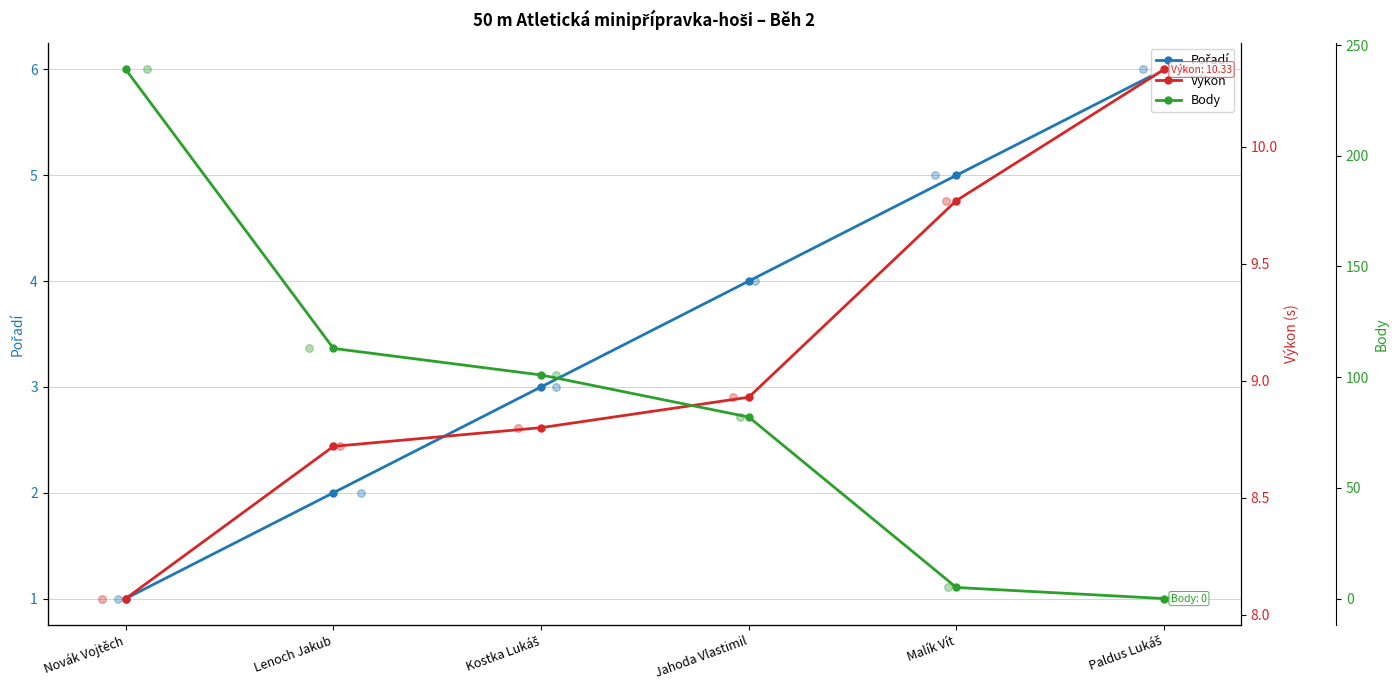

Which series contains the lowest Y value?

Body